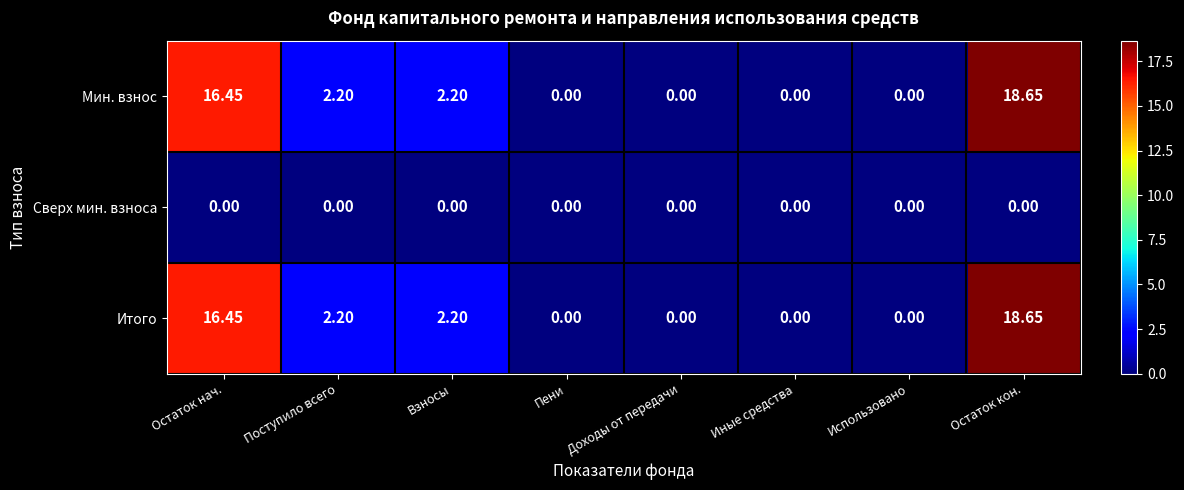

Which category has the highest value across all series?

Остаток кон.